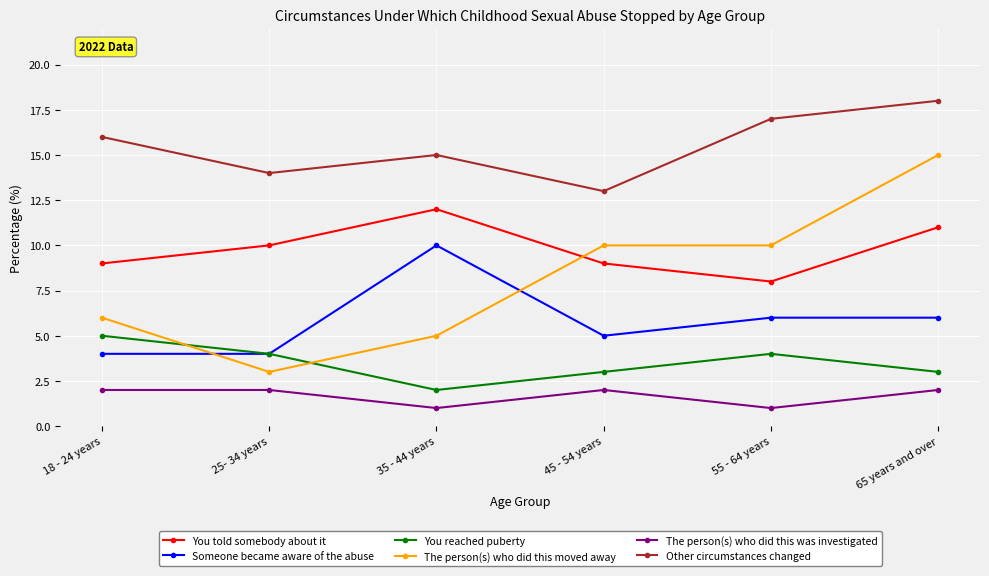

At which label does You told somebody about it reach its peak?

35 - 44 years